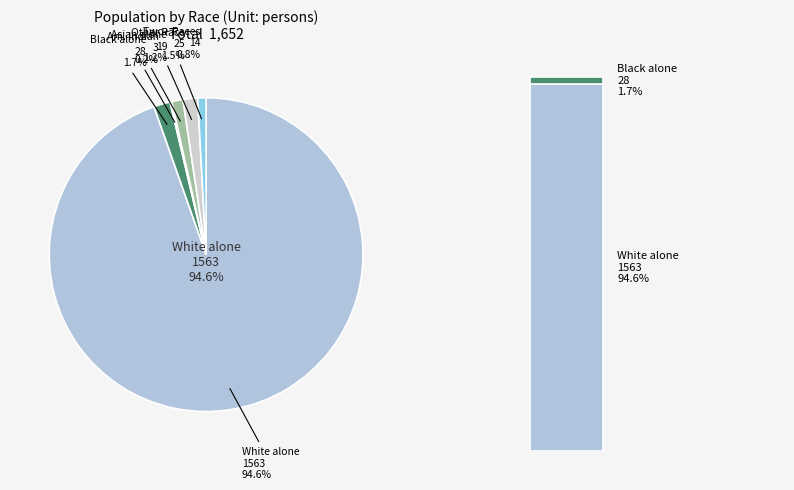

To the nearest percent, what is the difference between the largest and smallest slice percentages?

94%